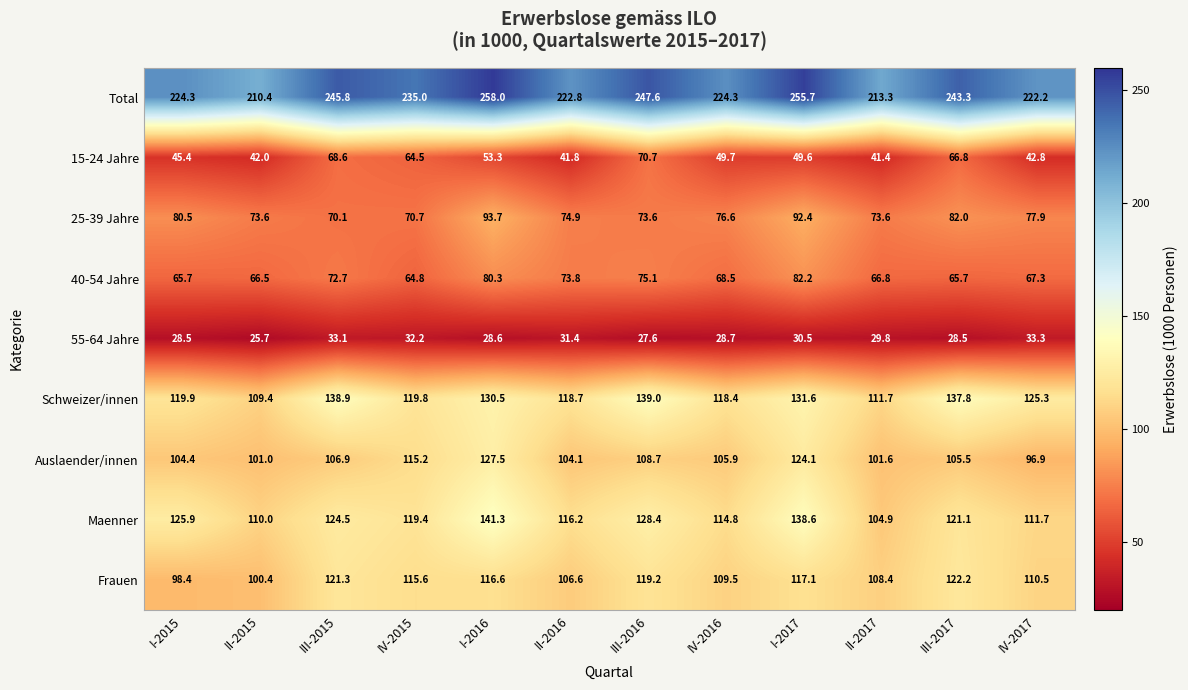

List the series in order of their peak value, lowest first.

55-64 Jahre, 15-24 Jahre, 40-54 Jahre, 25-39 Jahre, Frauen, Auslaender/innen, Schweizer/innen, Maenner, Total